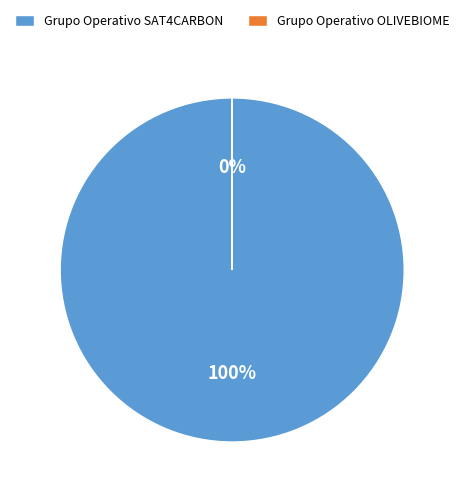

Which category has the smallest portion of the pie?

Grupo Operativo OLIVEBIOME